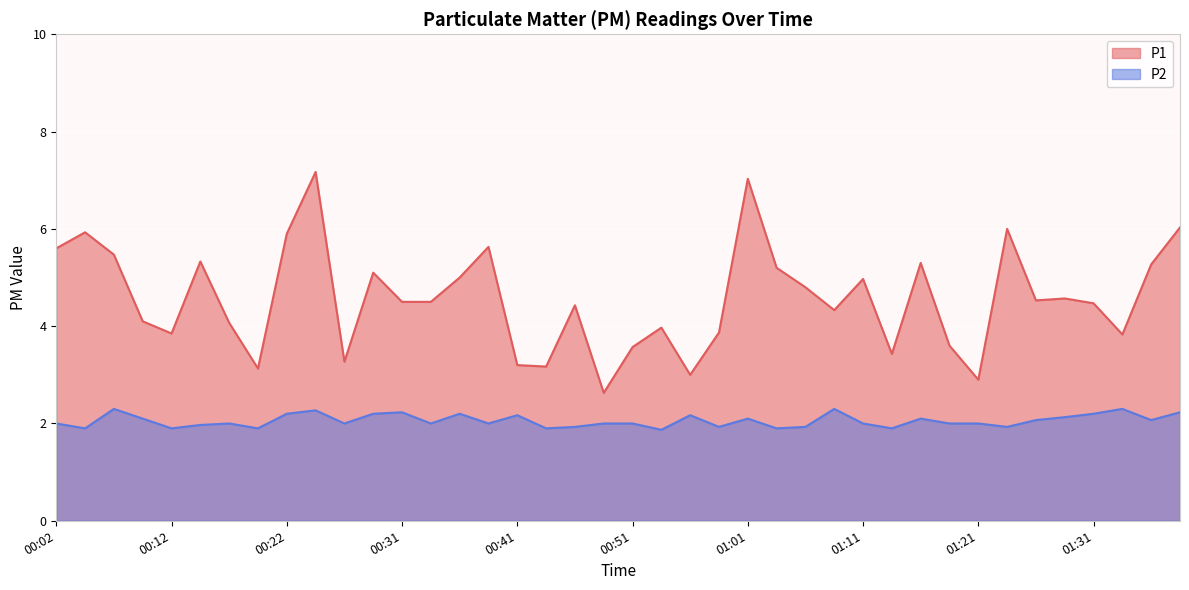

At which label is P1 closest to 4?

00:54